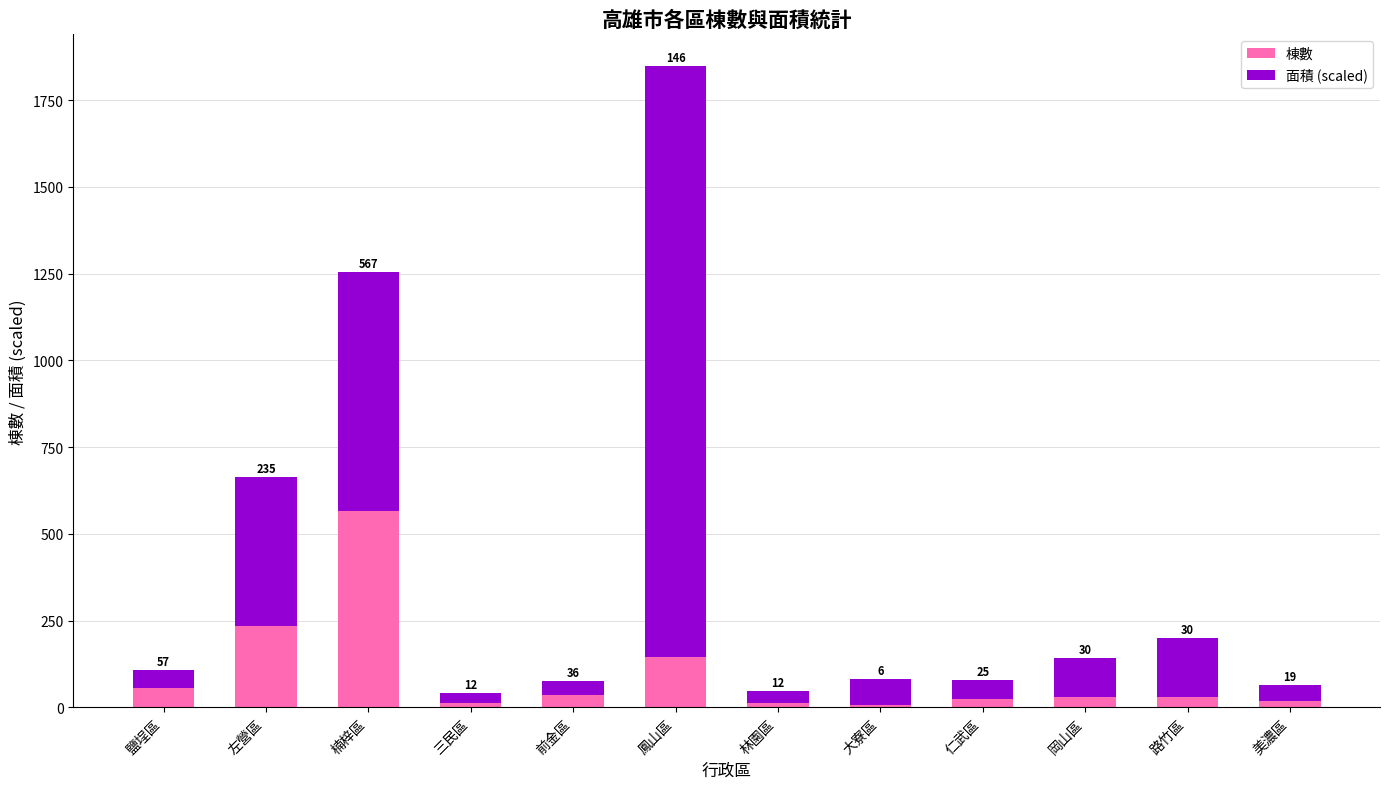

At which label does 棟數 first exceed 30?

鹽埕區